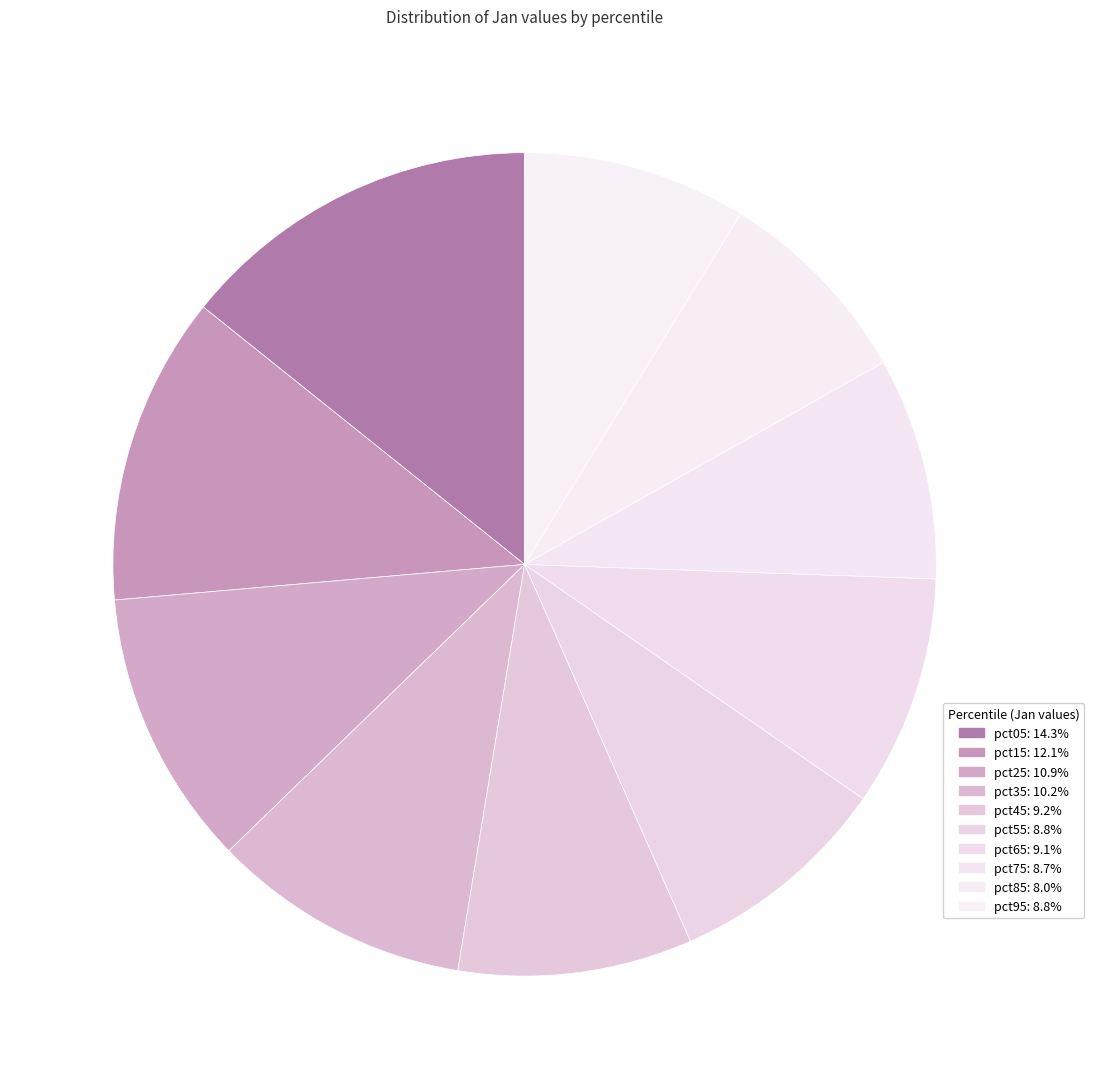

Which slice is the largest?

pct05